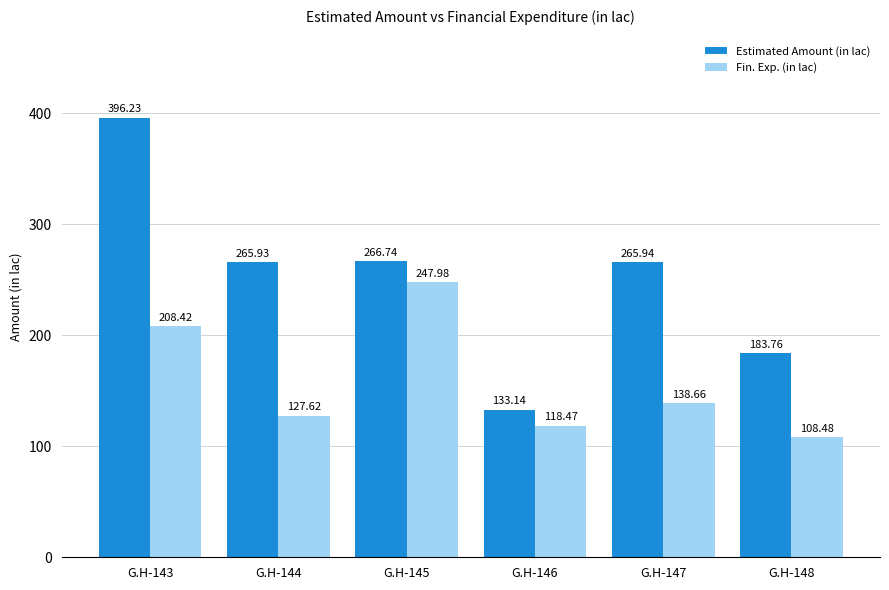

Rank the series by their average value, from lowest to highest.

Fin. Exp. (in lac), Estimated Amount (in lac)